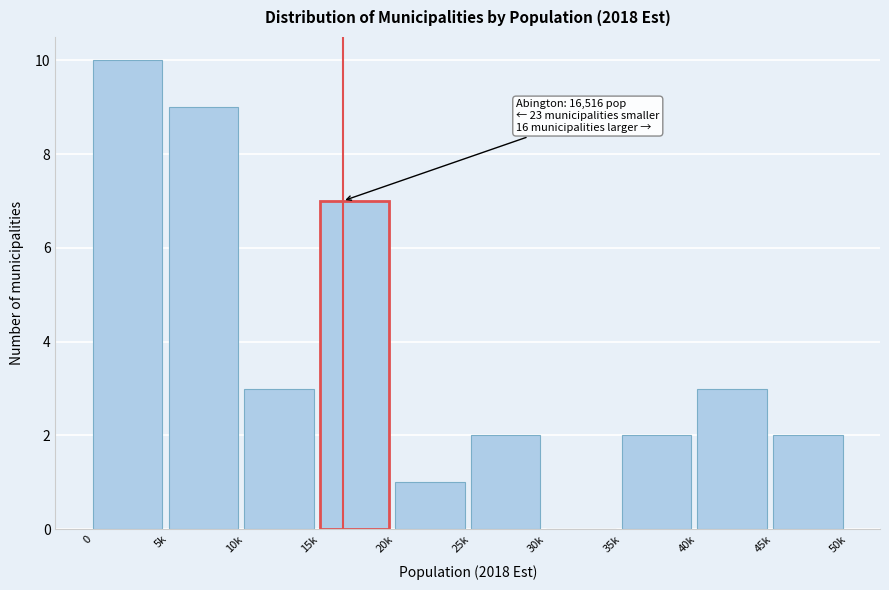

Reading left to right, transcribe all the data shown in this chart.

0=10	5k=9	10k=3	15k=7	20k=1	25k=2	30k=0	35k=2	40k=3	45k=2